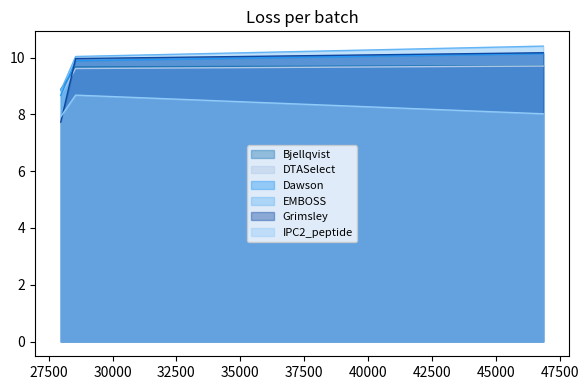

Reading left to right, extract all data points from this chart.

Bjellqvist: 27973.856940000016=8.9	28555.543540000006=9.7	46861.271239999944=9.7
DTASelect: 27973.856940000016=8.7	28555.543540000006=9.6	46861.271239999944=9.7
Dawson: 27973.856940000016=8.7	28555.543540000006=9.9	46861.271239999944=10.1
EMBOSS: 27973.856940000016=8.8	28555.543540000006=10.0	46861.271239999944=10.4
Grimsley: 27973.856940000016=7.7	28555.543540000006=10.0	46861.271239999944=10.2
IPC2_peptide: 27973.856940000016=7.9	28555.543540000006=8.7	46861.271239999944=8.0